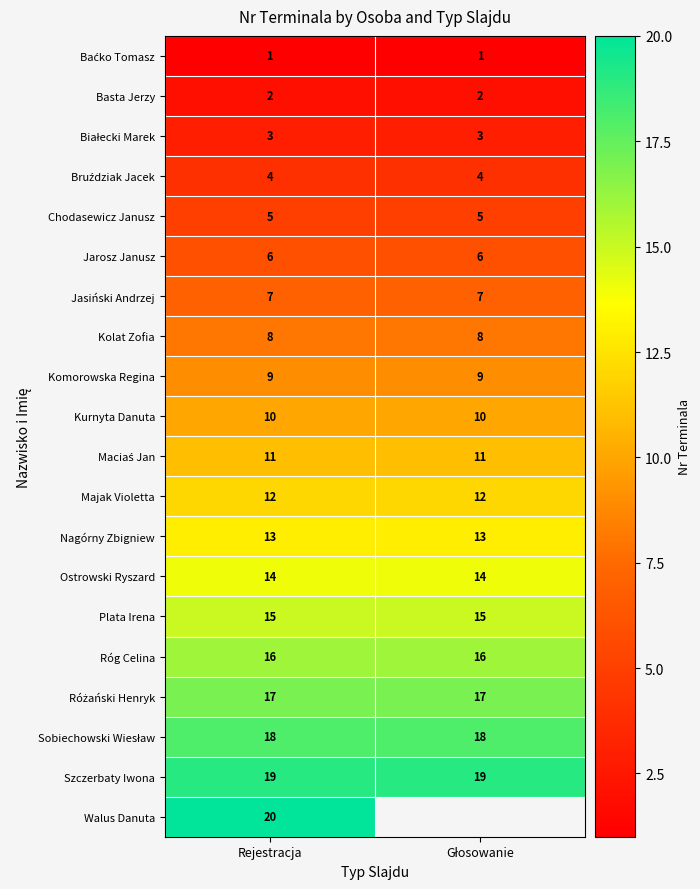

What is the difference between the highest and lowest values at Rejestracja?

19